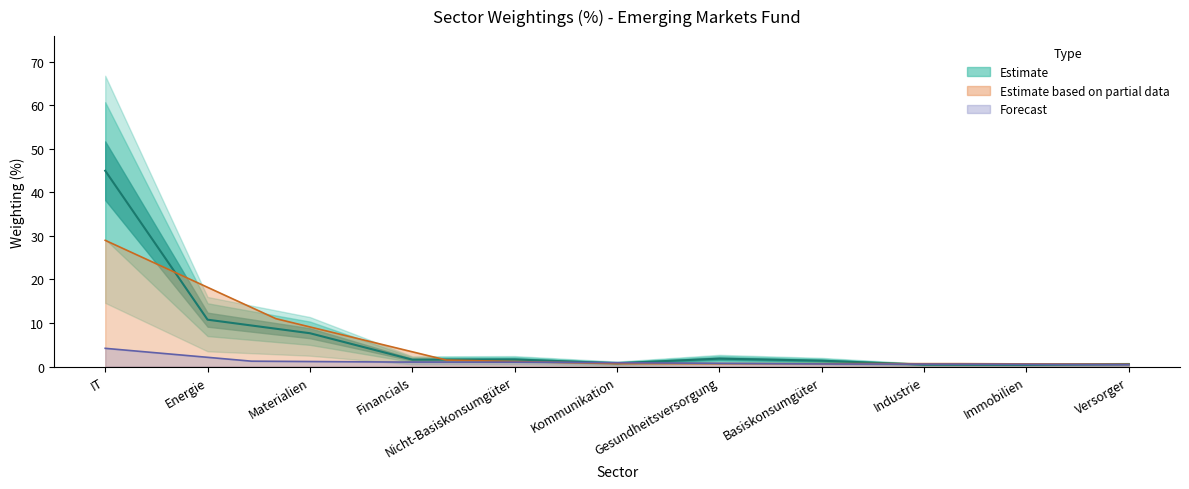

What is the sum of the values at Gesundheitsversorgung and Immobilien?

2.2